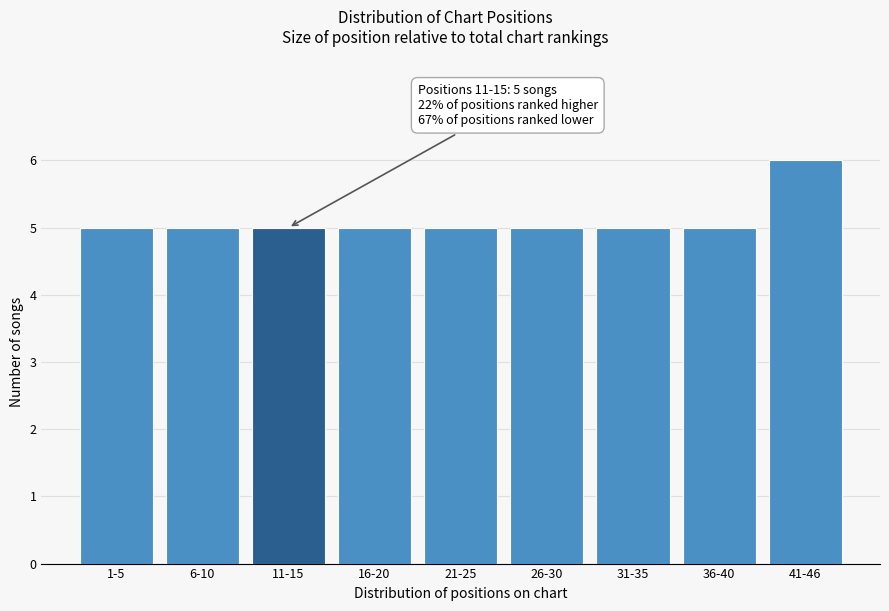

Reading right to left, what are all the values shown in this chart?

6	5	5	5	5	5	5	5	5